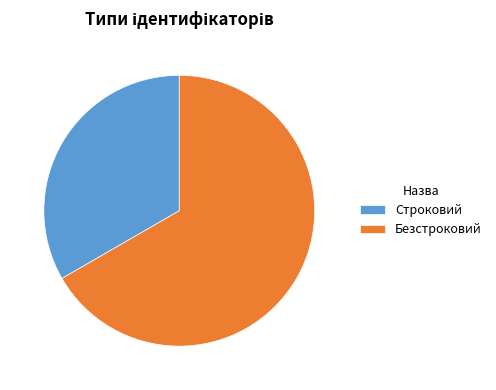

Does Строковий represent more than half of the total?

No